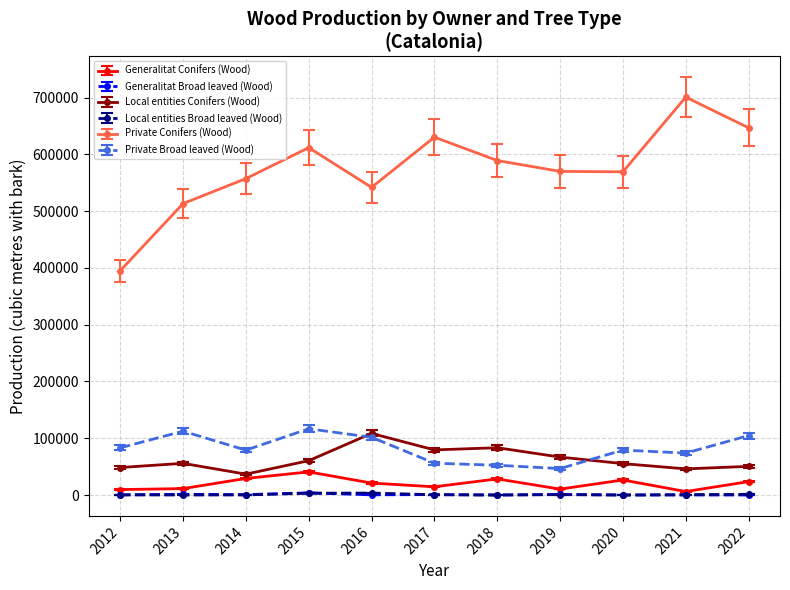

After their last crossing, which series has the higher values: Private Broad leaved (Wood) or Local entities Conifers (Wood)?

Private Broad leaved (Wood)